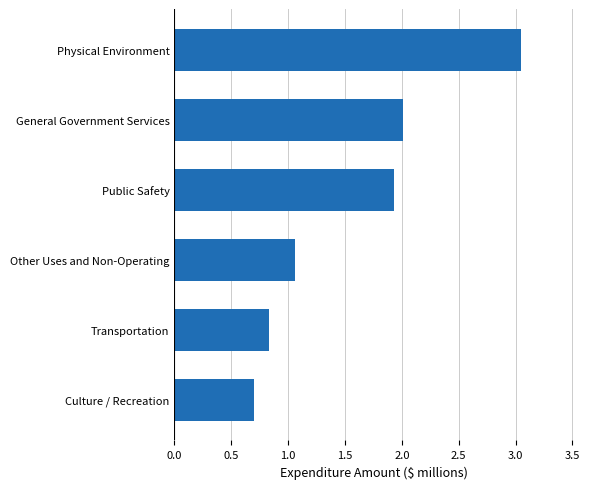

Rank the categories by value from lowest to highest.

Culture / Recreation, Transportation, Other Uses and Non-Operating, Public Safety, General Government Services, Physical Environment